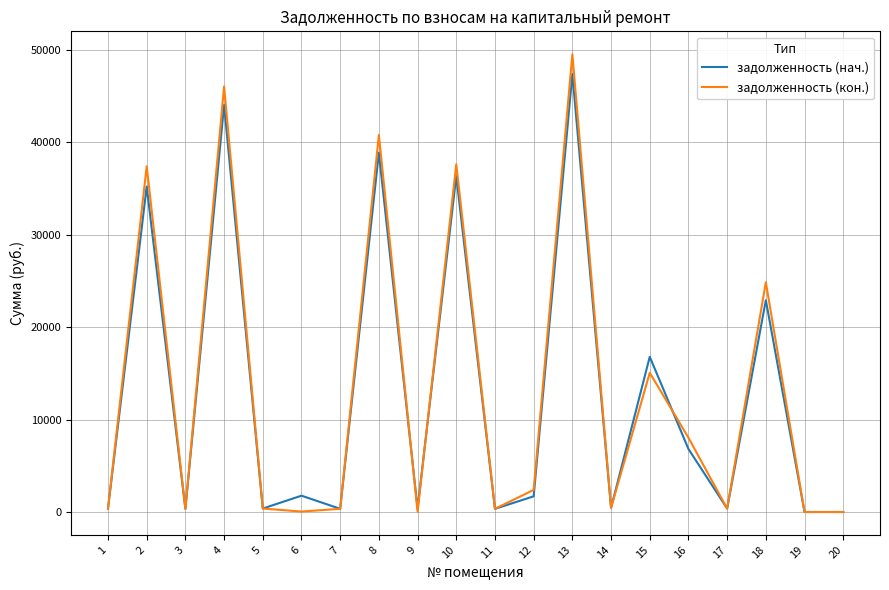

Does the chart have visible grid lines?

Yes